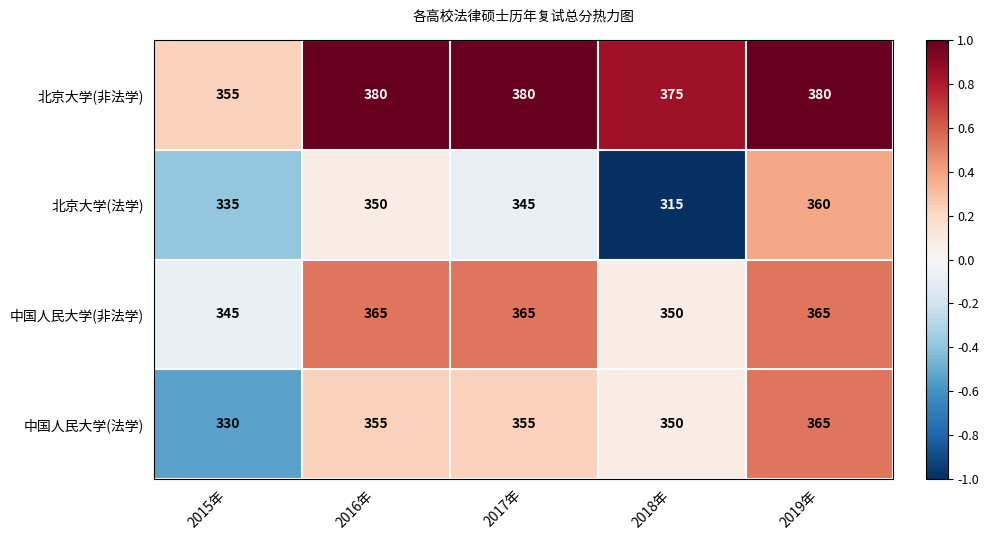

What is the greatest value displayed?

380